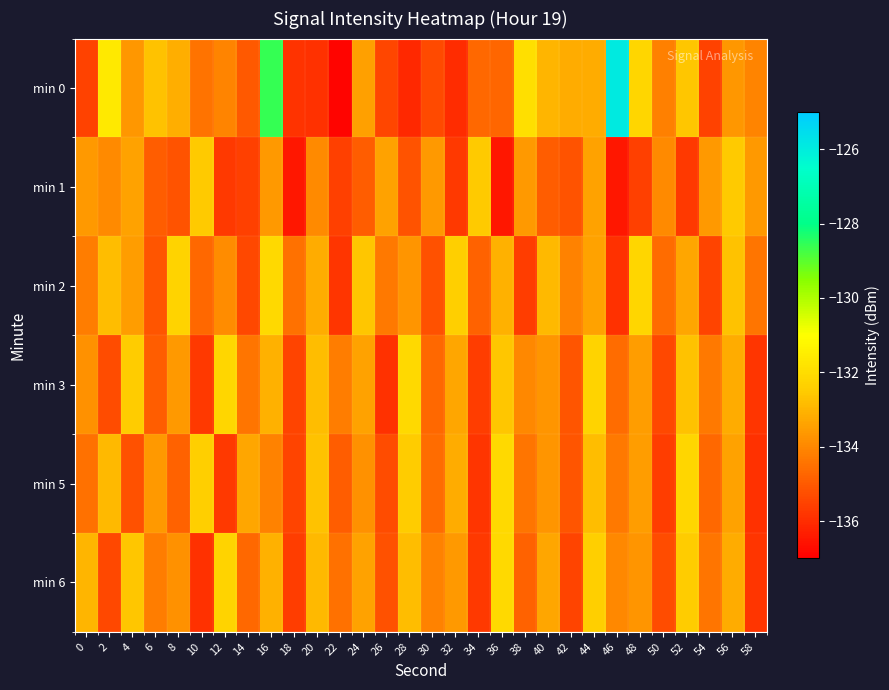

Which label corresponds to the largest value in the chart?

46